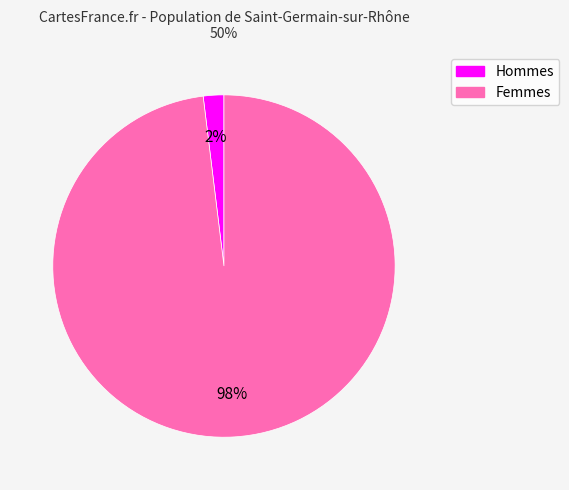

Is there any slice that represents more than half of the pie?

Yes